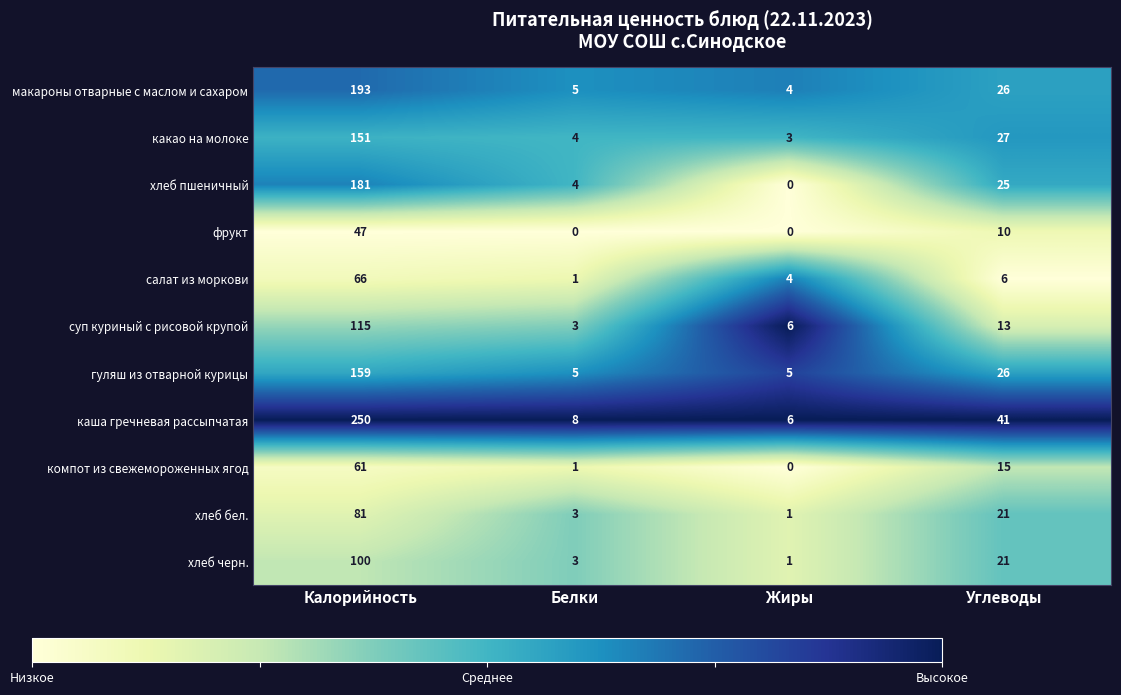

Which category has the highest value in the хлеб черн. series?

Калорийность